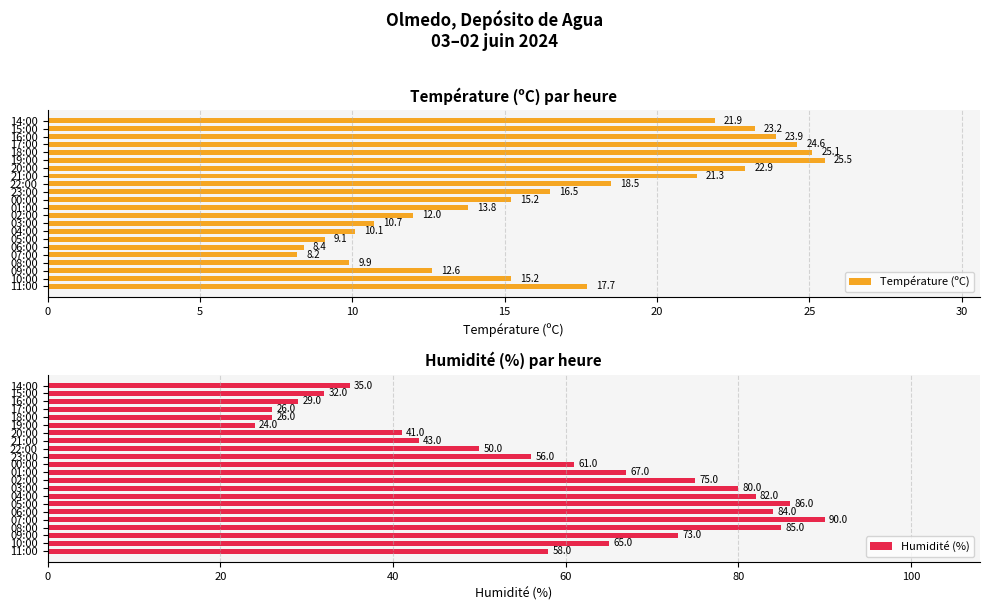

Are the bars horizontal?

Yes